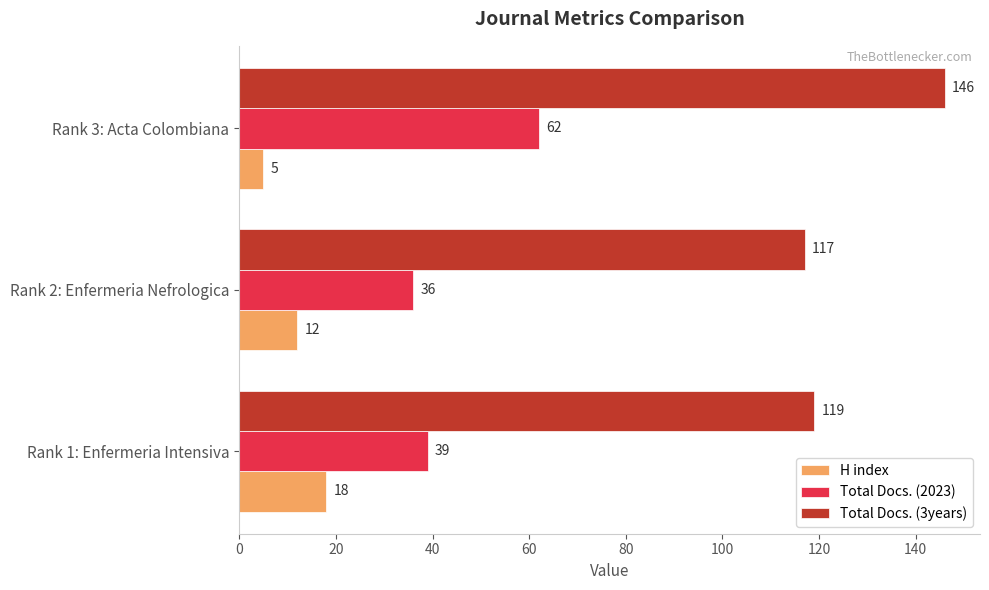

Is the value of H index at Rank 3: Acta Colombiana greater than the value of Total Docs. (3years) at Rank 1: Enfermeria Intensiva?

No